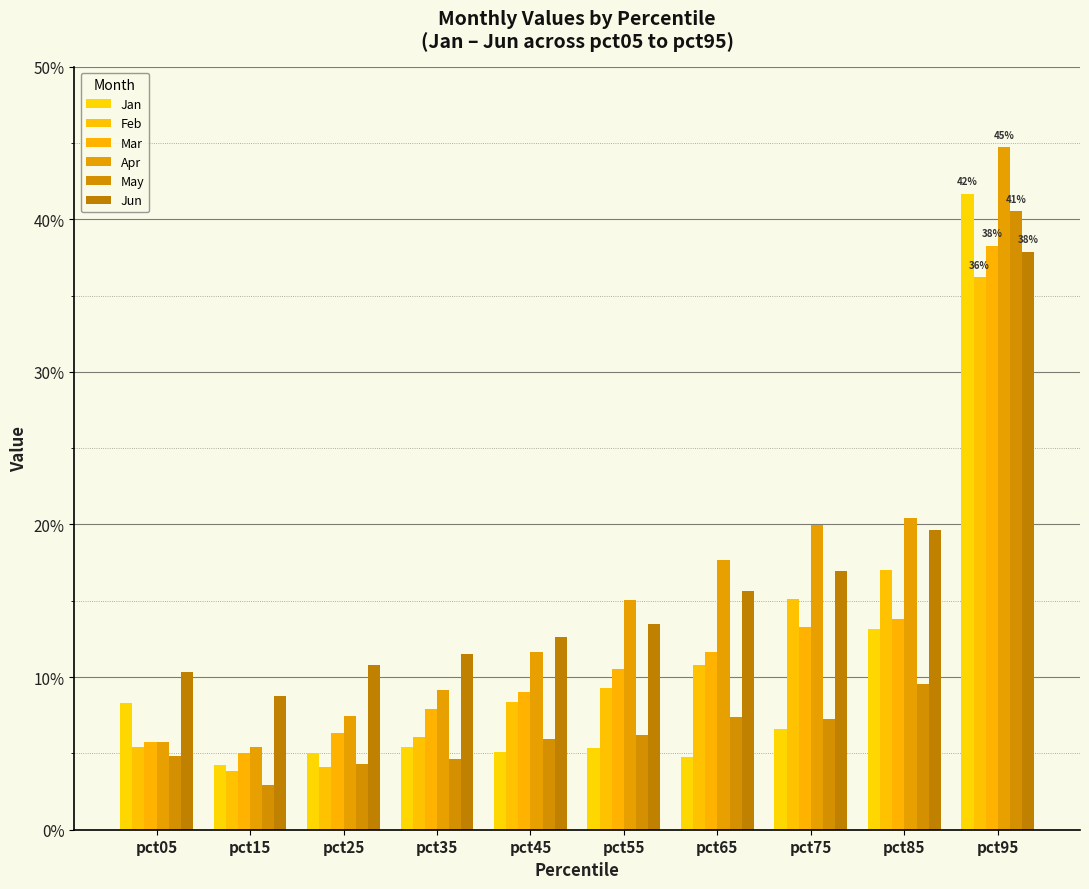

Rank the series by their maximum value, from lowest to highest.

Feb, Jun, Mar, May, Jan, Apr